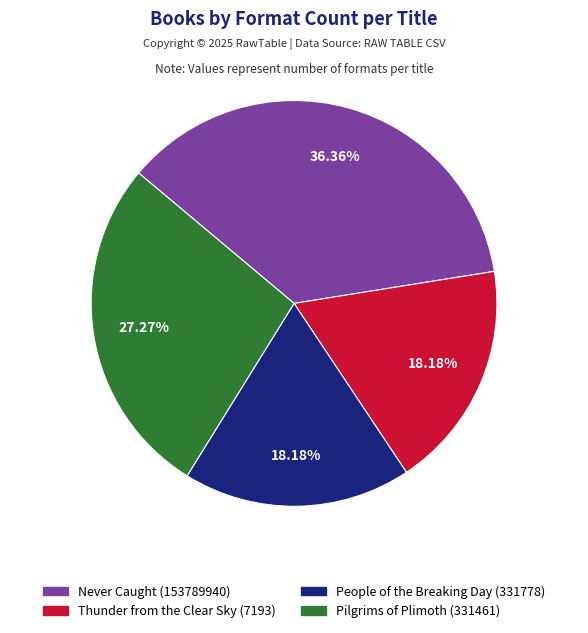

Does any single category account for the majority?

No